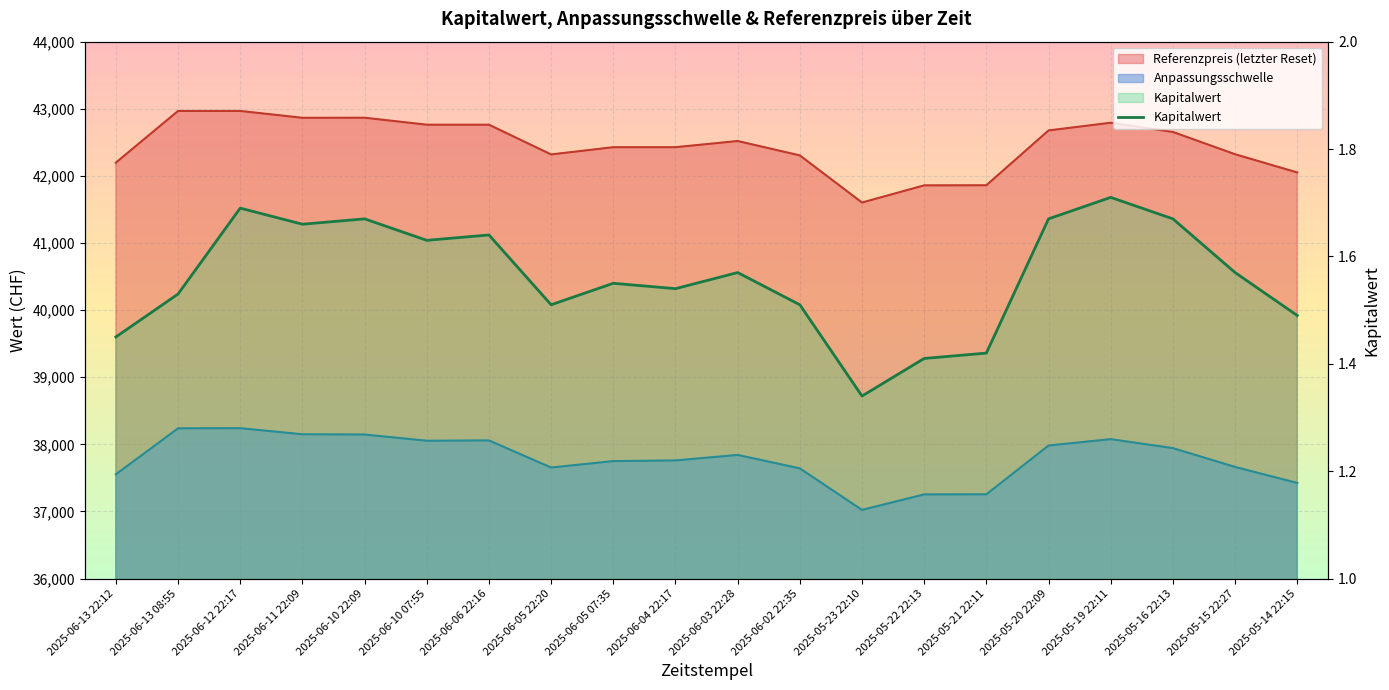

What is the label of the 18th point from the left?

2025-05-16 22:13